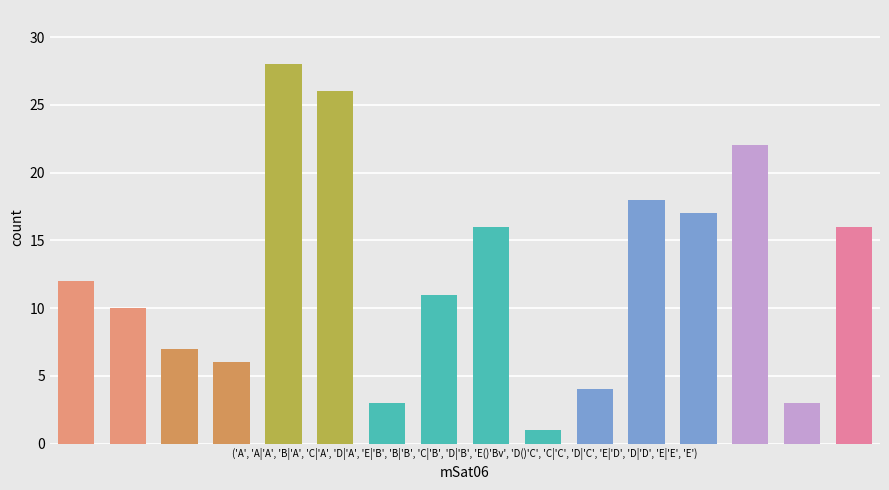

What is the greatest value displayed?

28